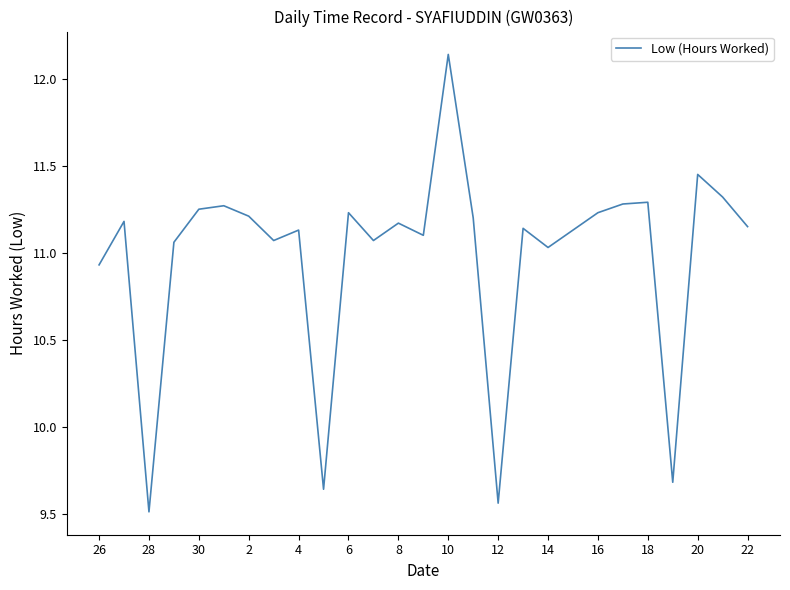

What is the smallest value displayed?

9.5